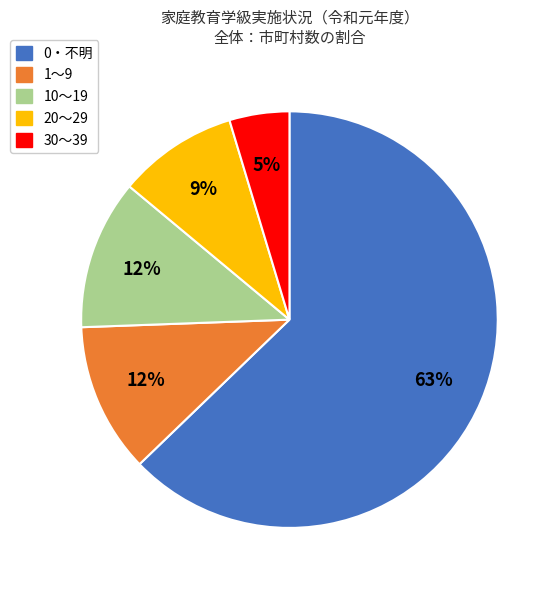

Which slice is the smallest?

30～39